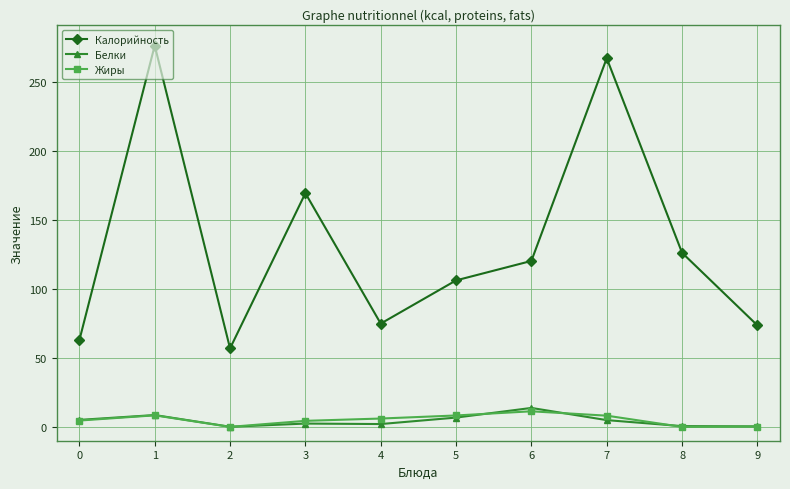

What is the average value of the Жиры series?

5.1